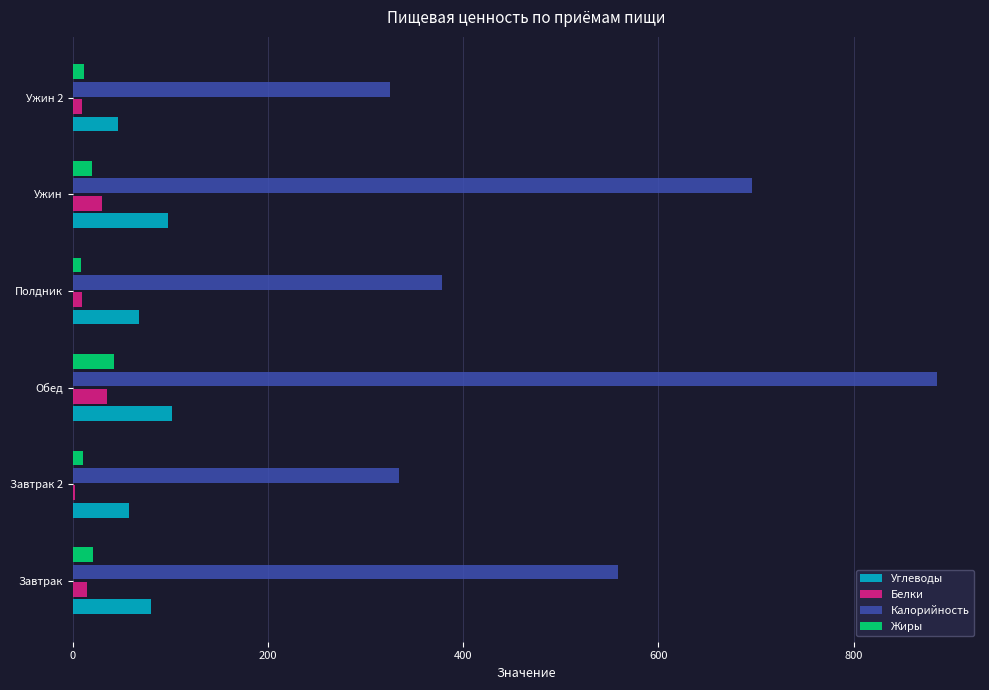

At which category does the chart reach its peak across all series?

Обед